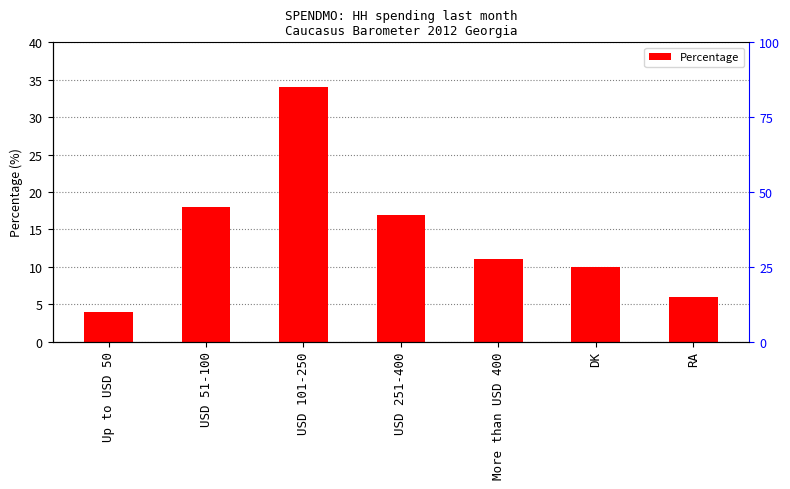

Count the number of values greater than 11.

3